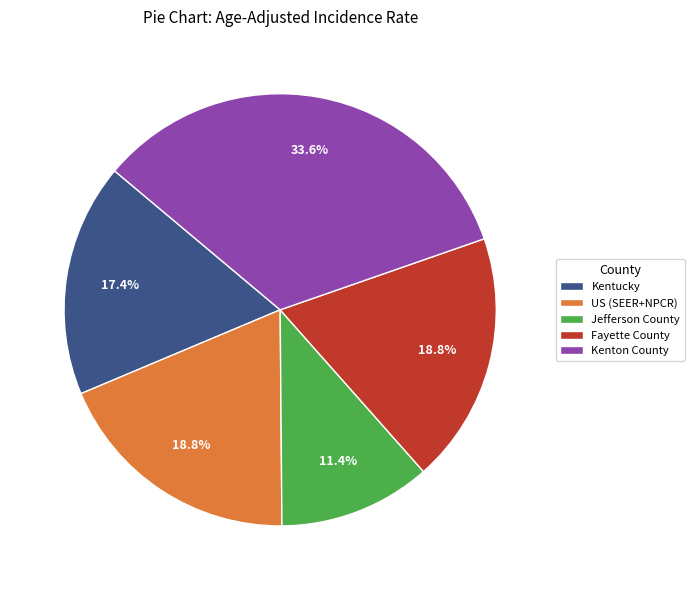

The Kenton County slice represents 44% of the pie. True or false?

False